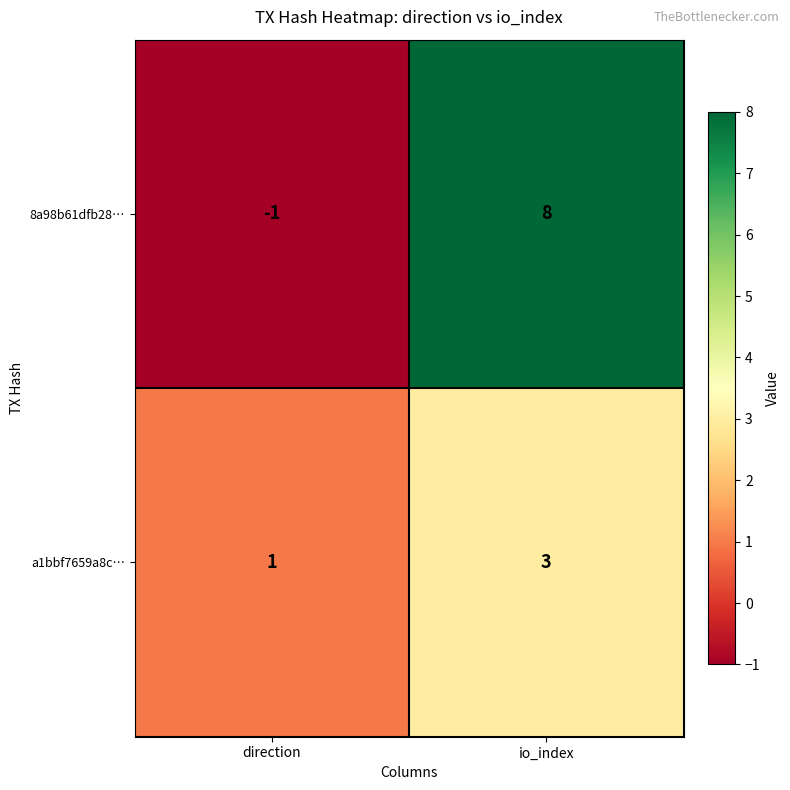

True or false: a1bbf7659a8c… has a value of 0 at direction.

False